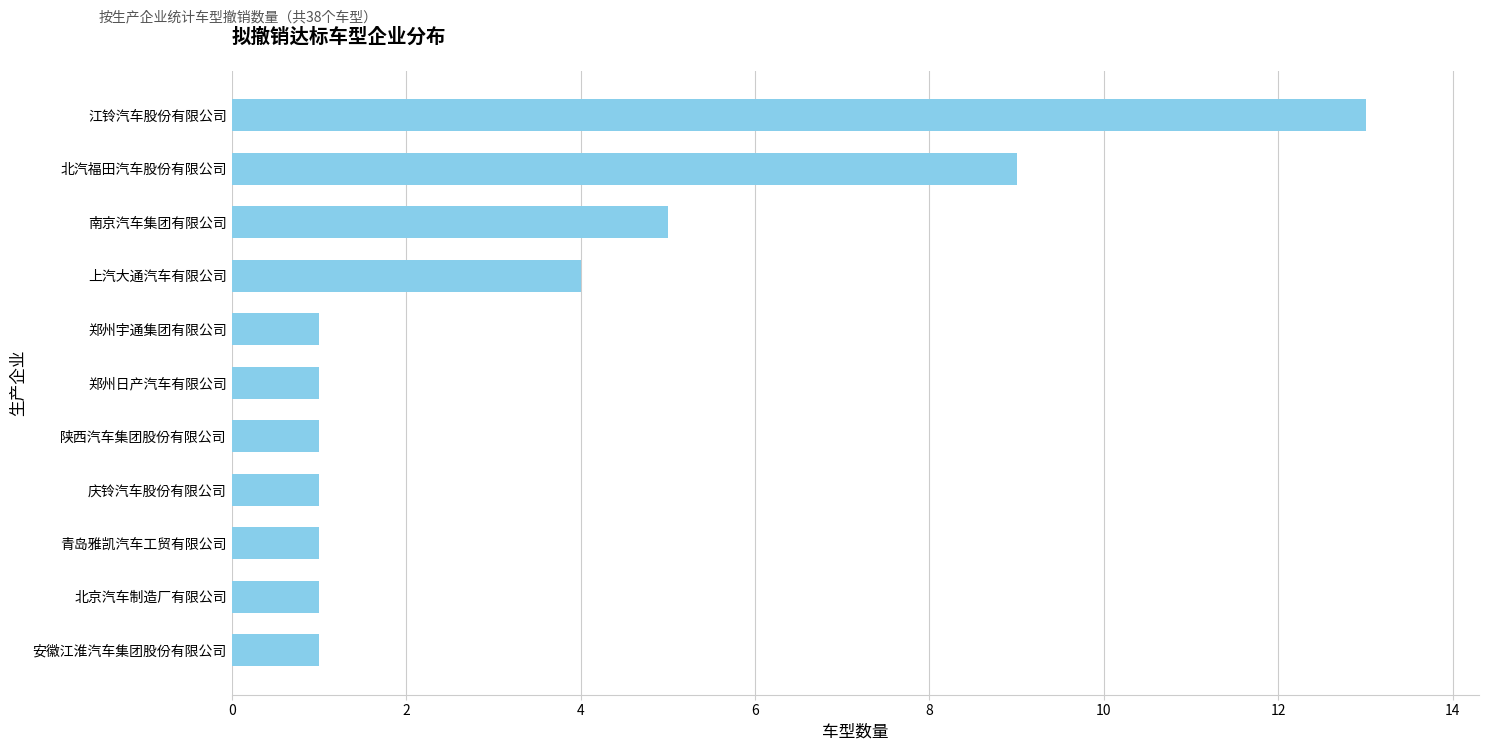

What is the average value?

3